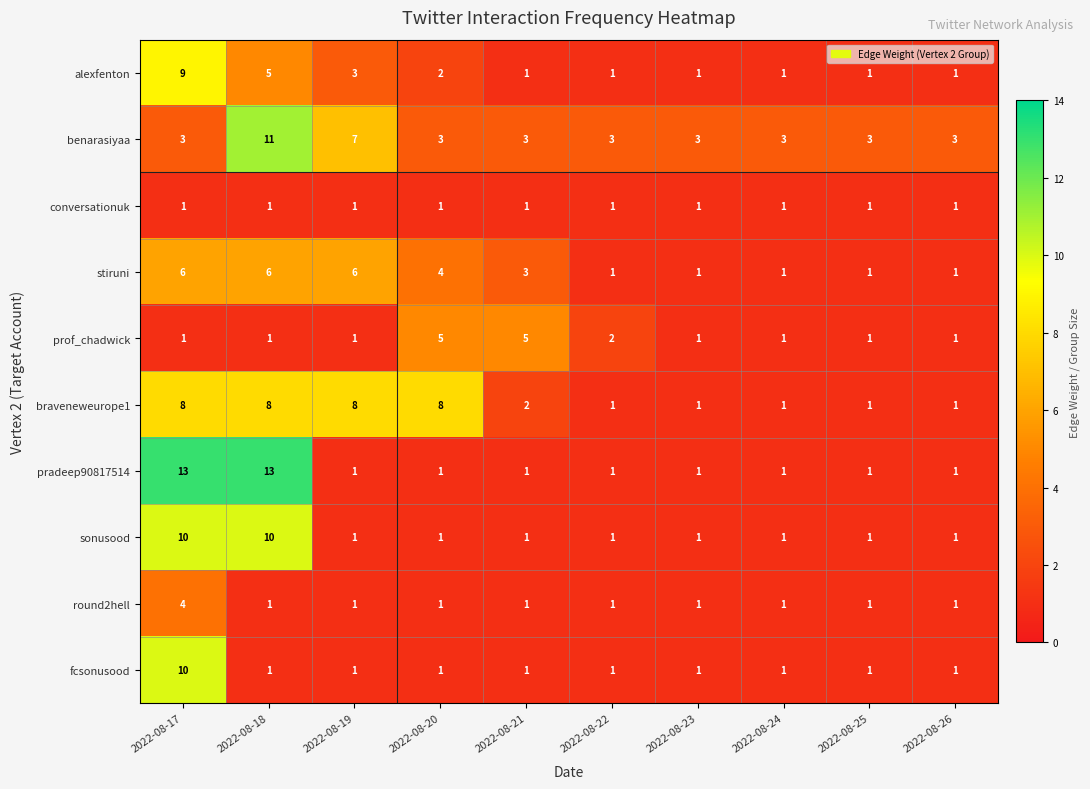

How many distinct data groups are displayed?

10